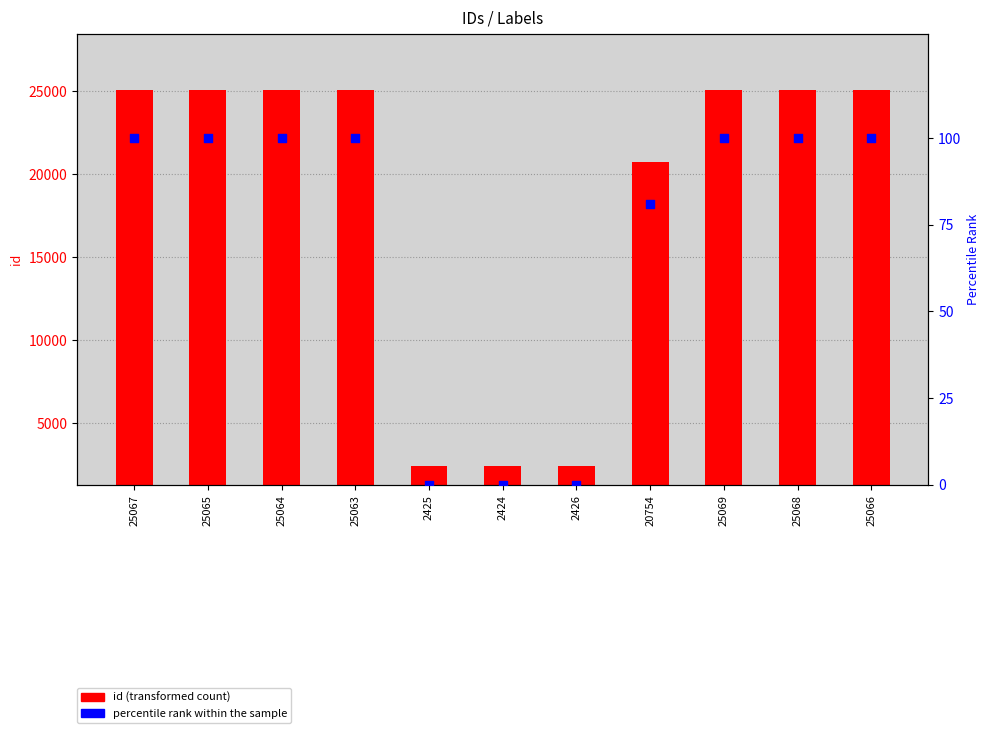

Which series contains the lowest Y value?

percentile rank within the sample